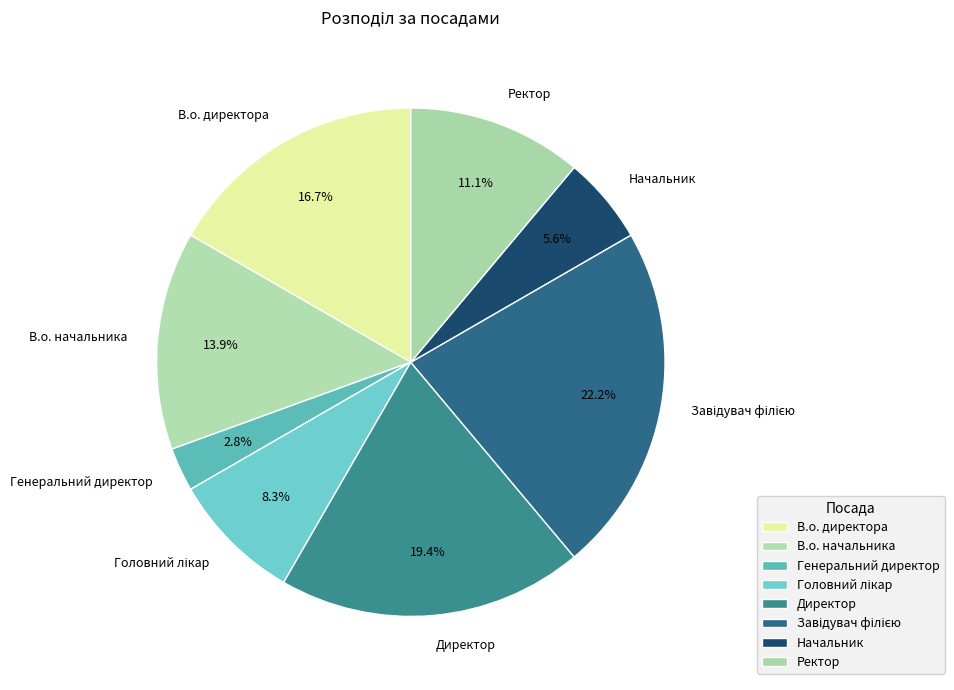

How much of the chart is everything except Ректор?

88.9%